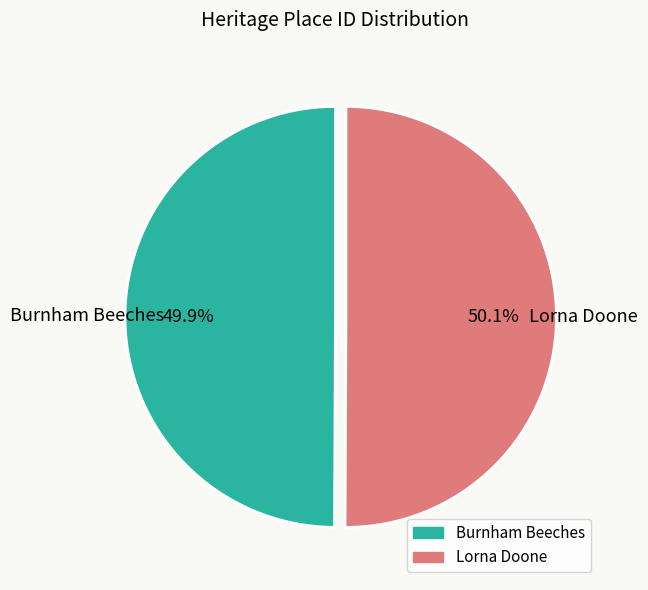

Does any single category account for the majority?

Yes